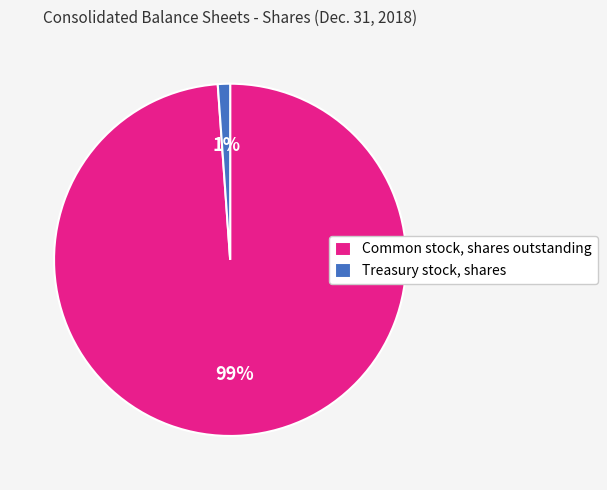

Count the number of slices in the pie.

2